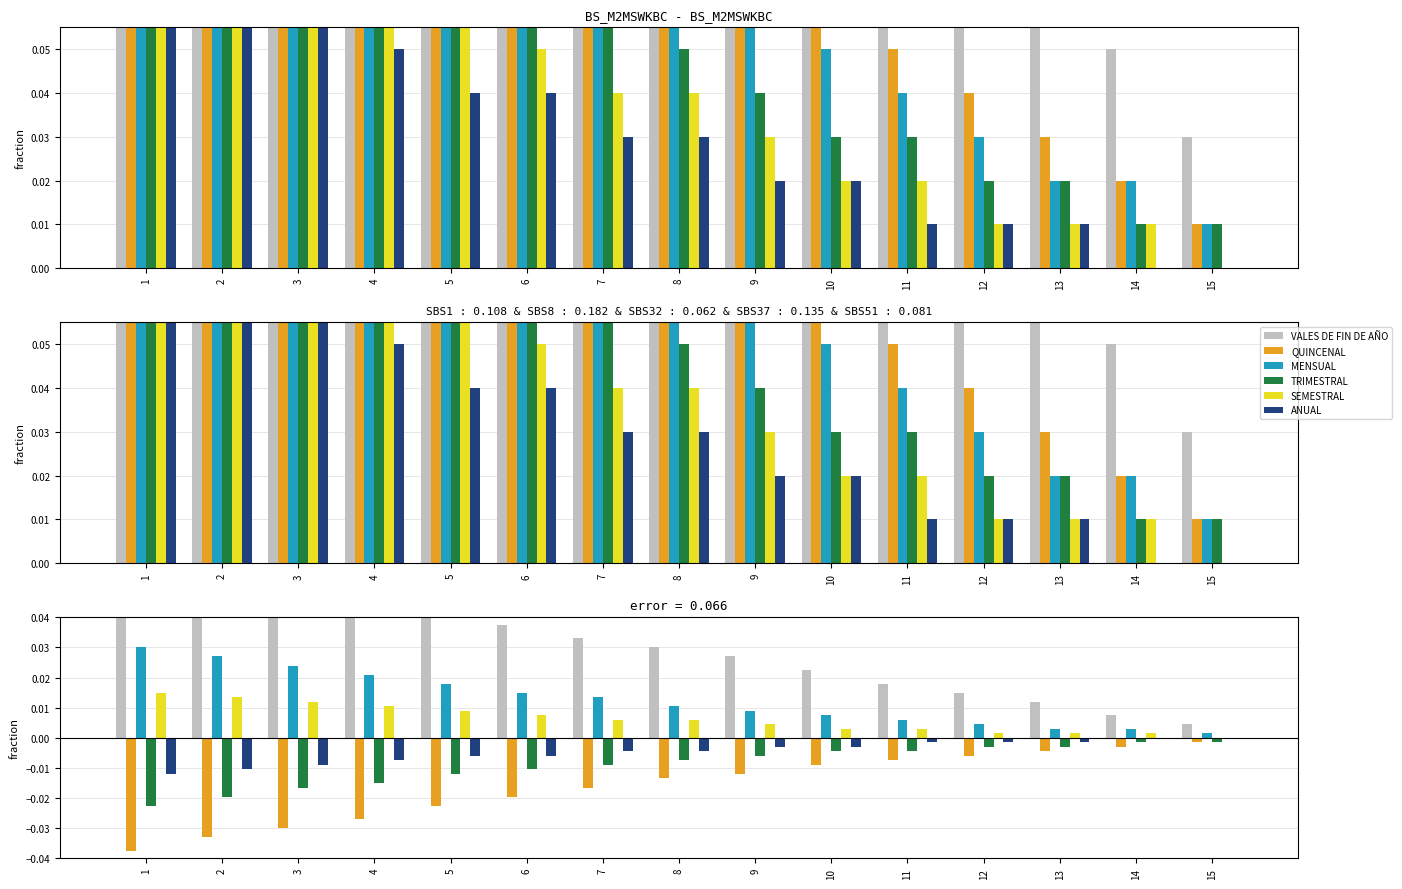

What is the sum of all ANUAL values?

-0.1